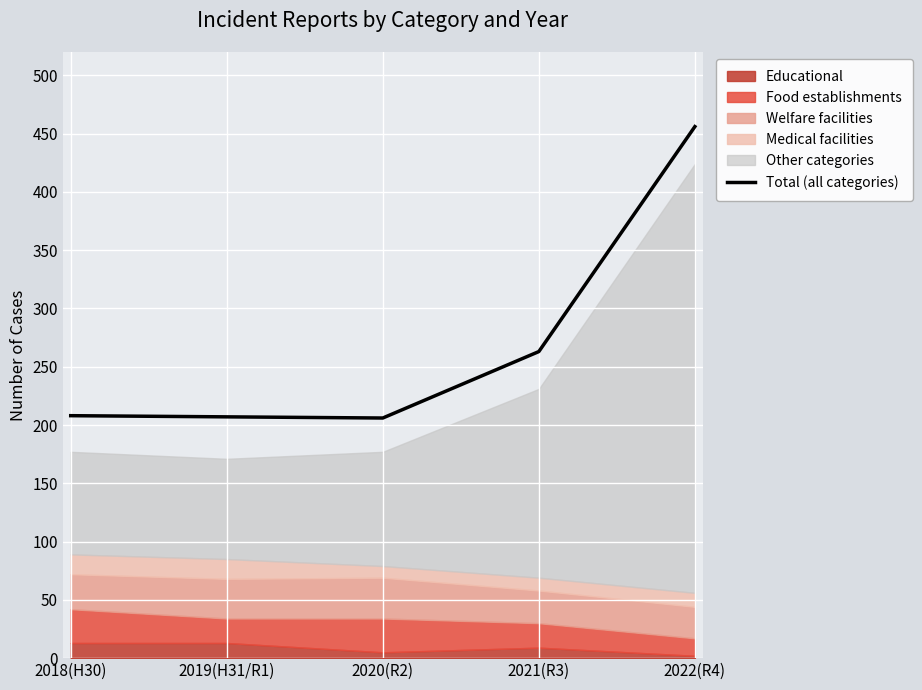

What is the change in value from 2020(R2) to 2021(R3)?

+57